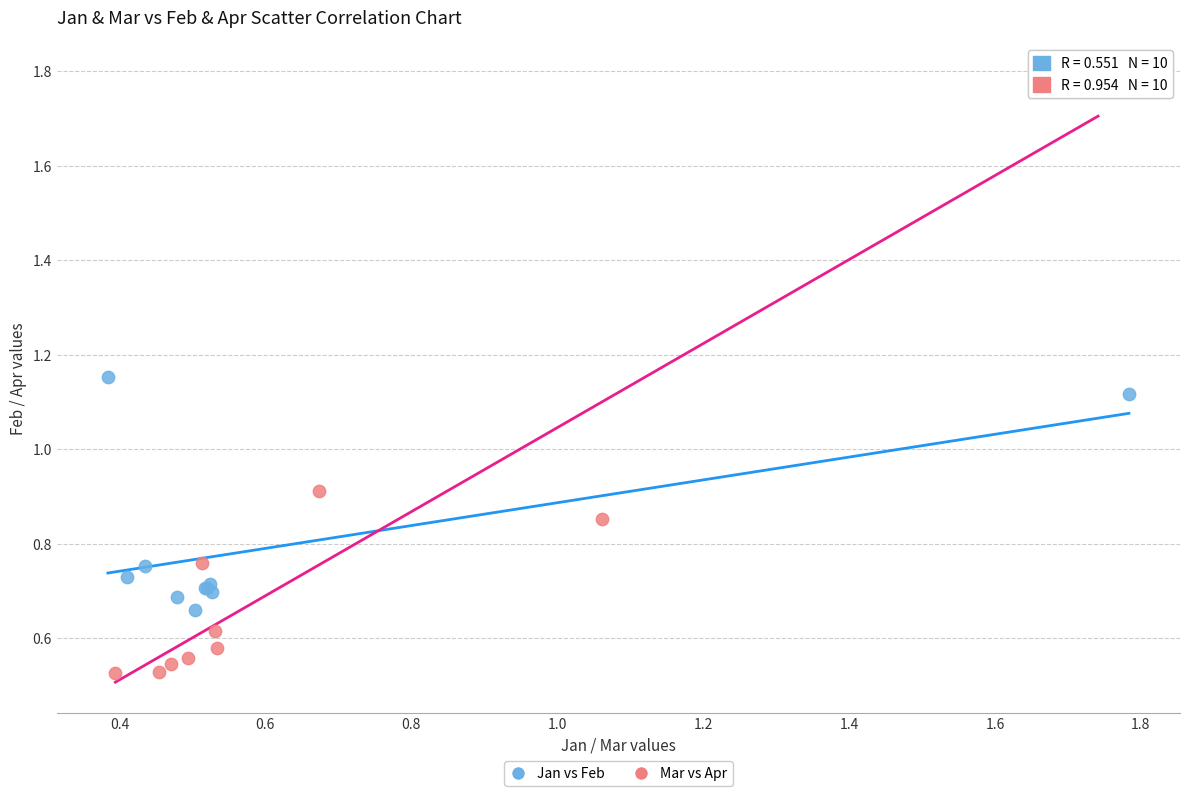

What are all the series names shown in the legend?

Jan vs Feb, Mar vs Apr